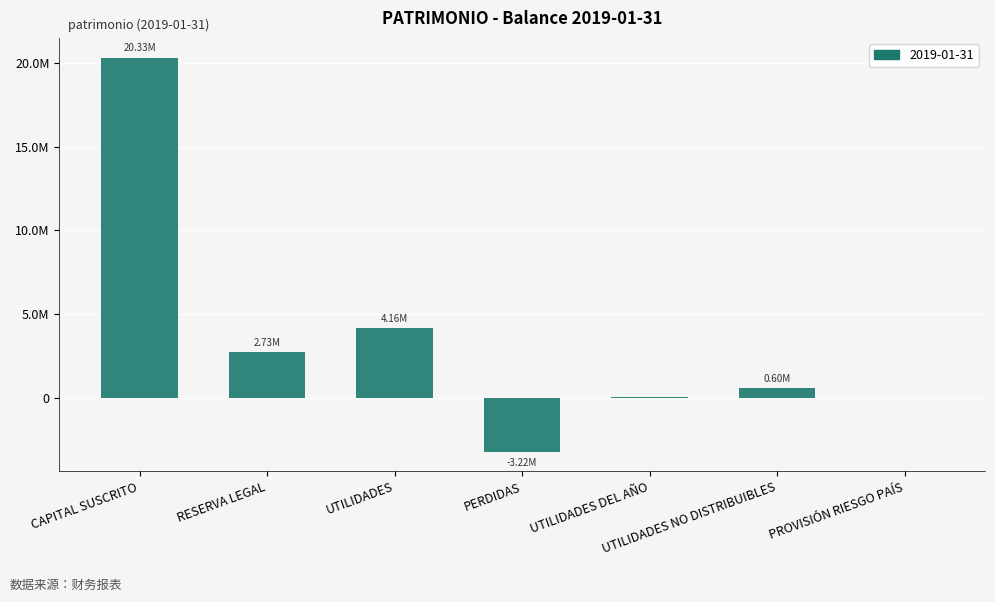

Between UTILIDADES DEL AÑO and RESERVA LEGAL, which is larger?

RESERVA LEGAL